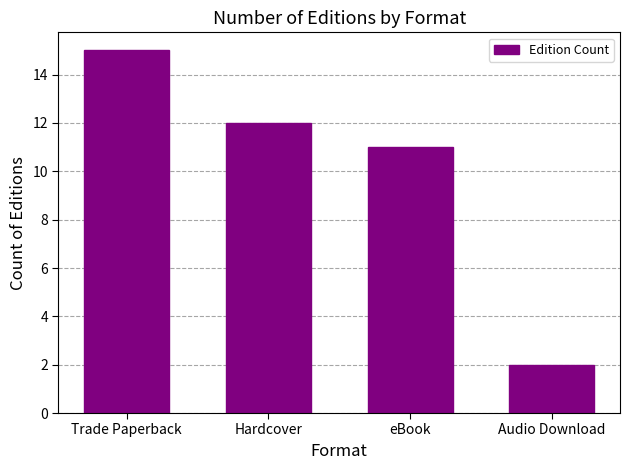

What is the difference between the maximum and minimum values?

13